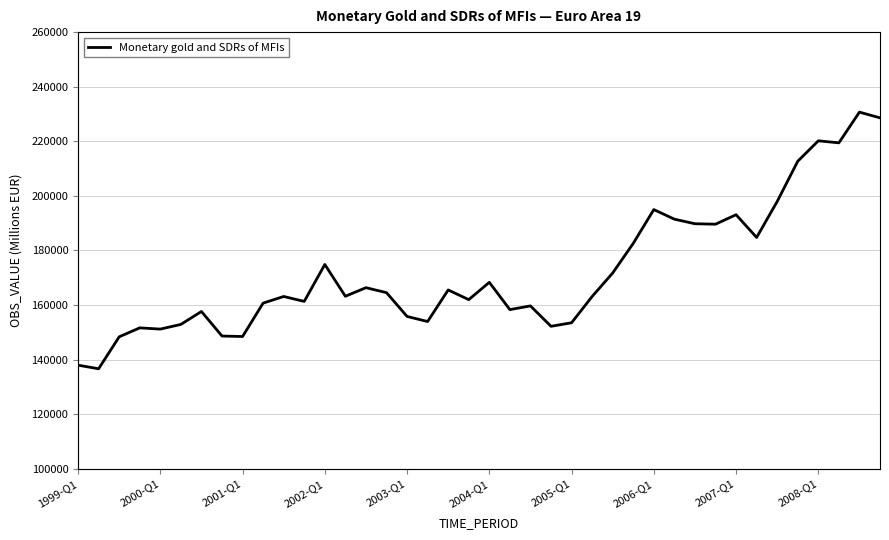

What is the difference between the values at 17 and 37?

65475.2